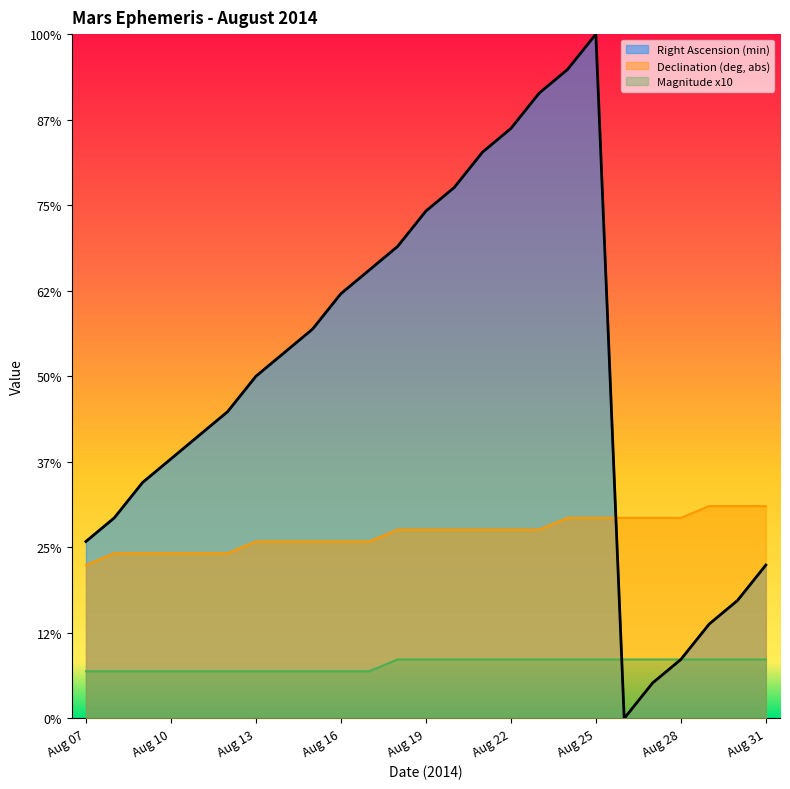

In Right Ascension (min), how many points are lower than both neighbors (excluding endpoints)?

1